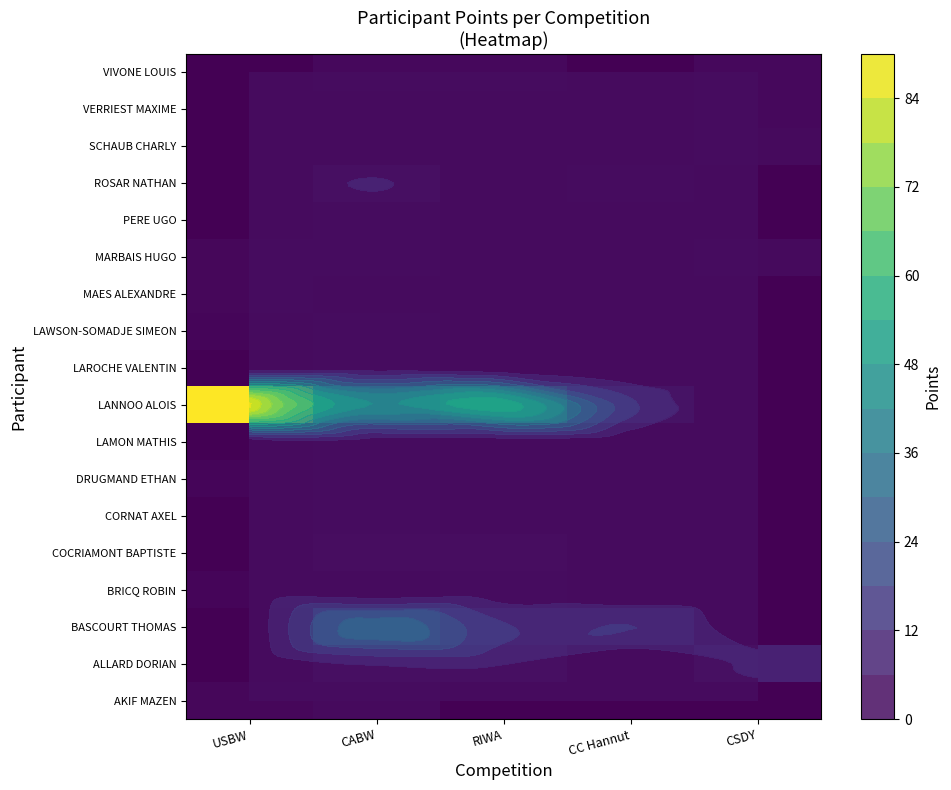

Which category has the lowest value across all series?

RIWA